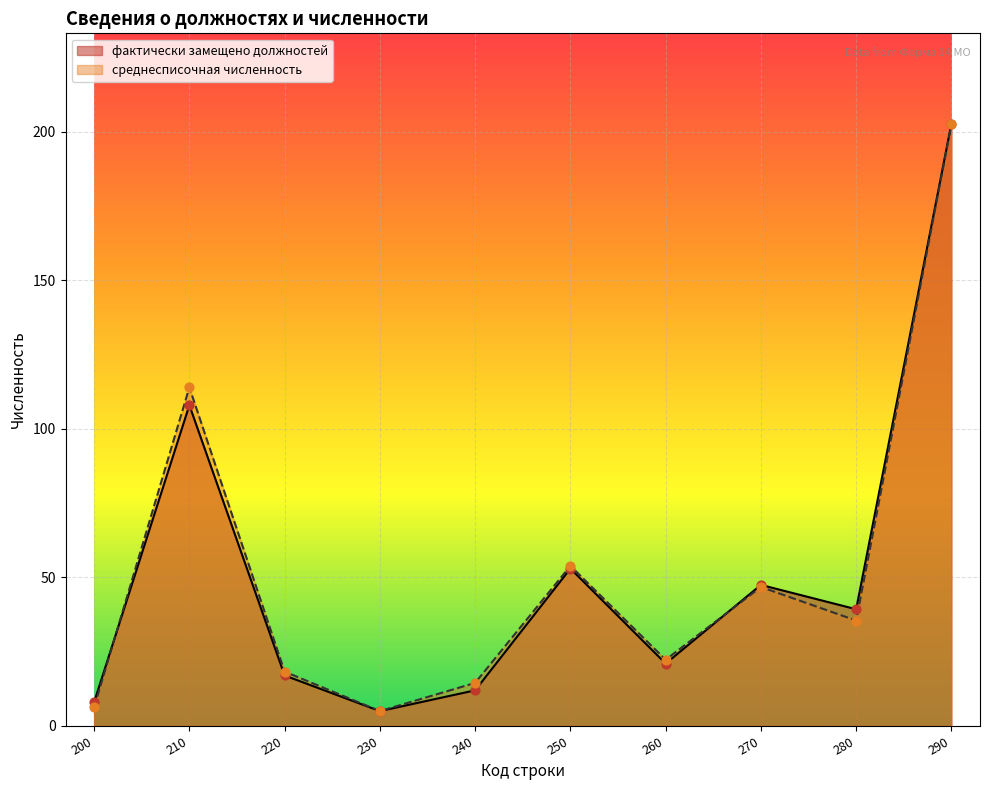

What are all the series names shown in the legend?

фактически замещено должностей, среднесписочная численность